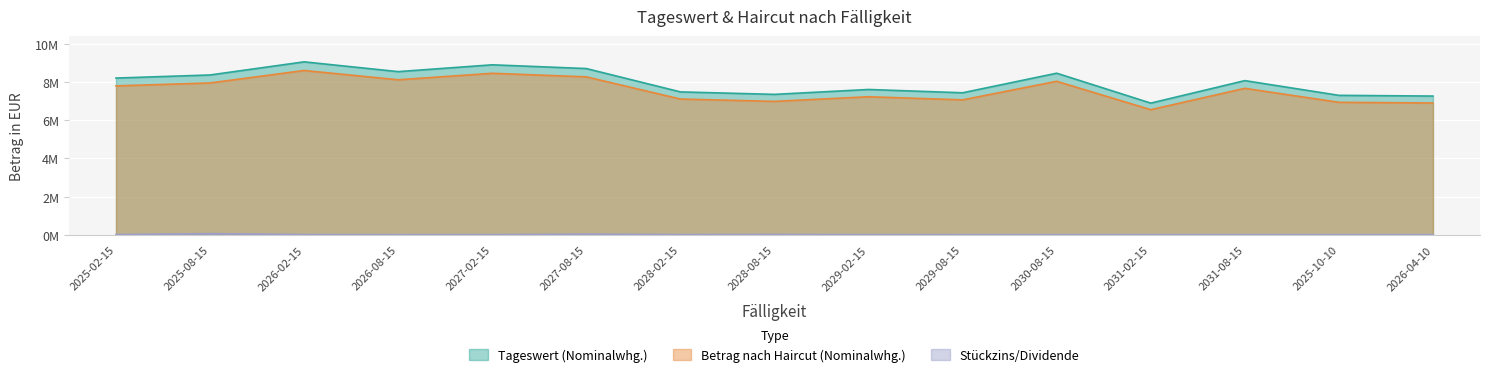

List the labels in order of Tageswert (Nominalwhg.) value, smallest first.

2031-02-15, 2026-04-10, 2025-10-10, 2028-08-15, 2029-08-15, 2028-02-15, 2029-02-15, 2031-08-15, 2025-02-15, 2025-08-15, 2030-08-15, 2026-08-15, 2027-08-15, 2027-02-15, 2026-02-15